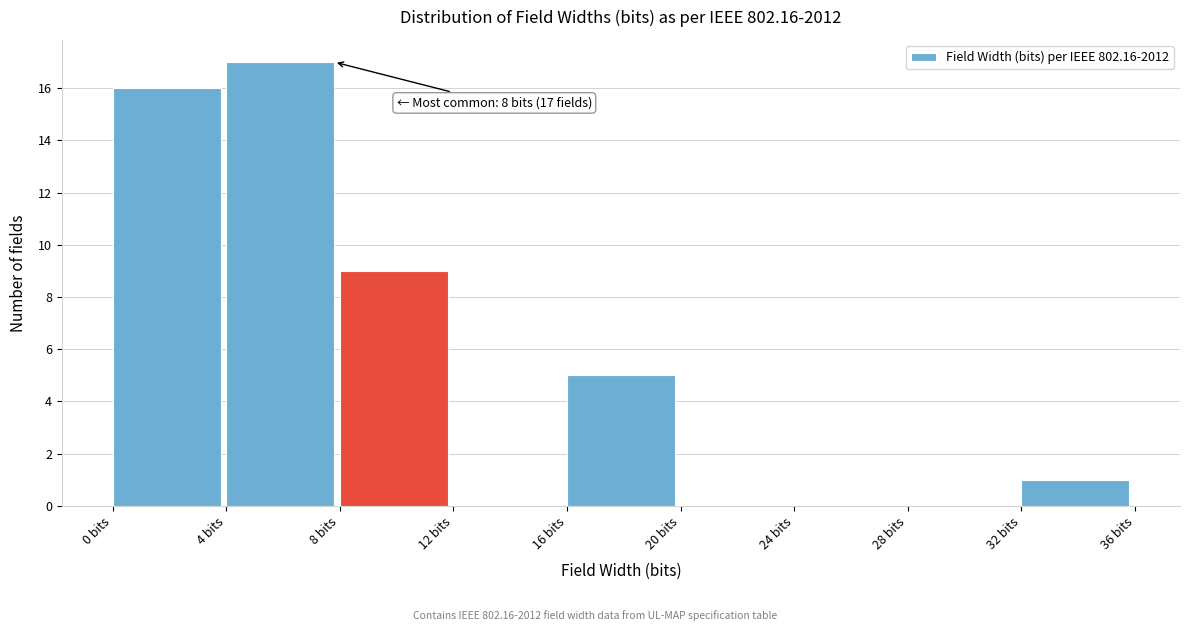

Which range on the x-axis has the tallest bar?

4 to 8